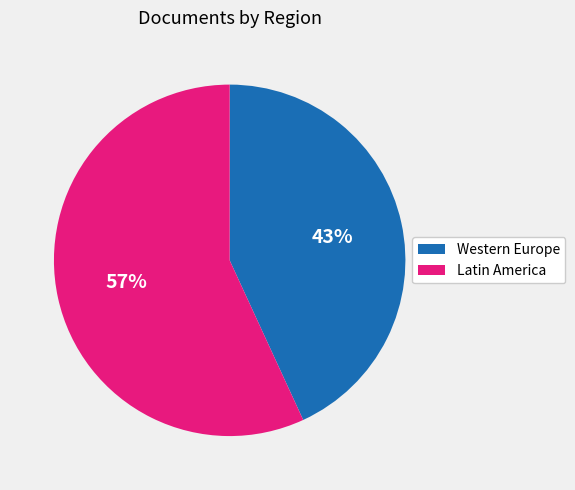

Does any single category account for the majority?

Yes